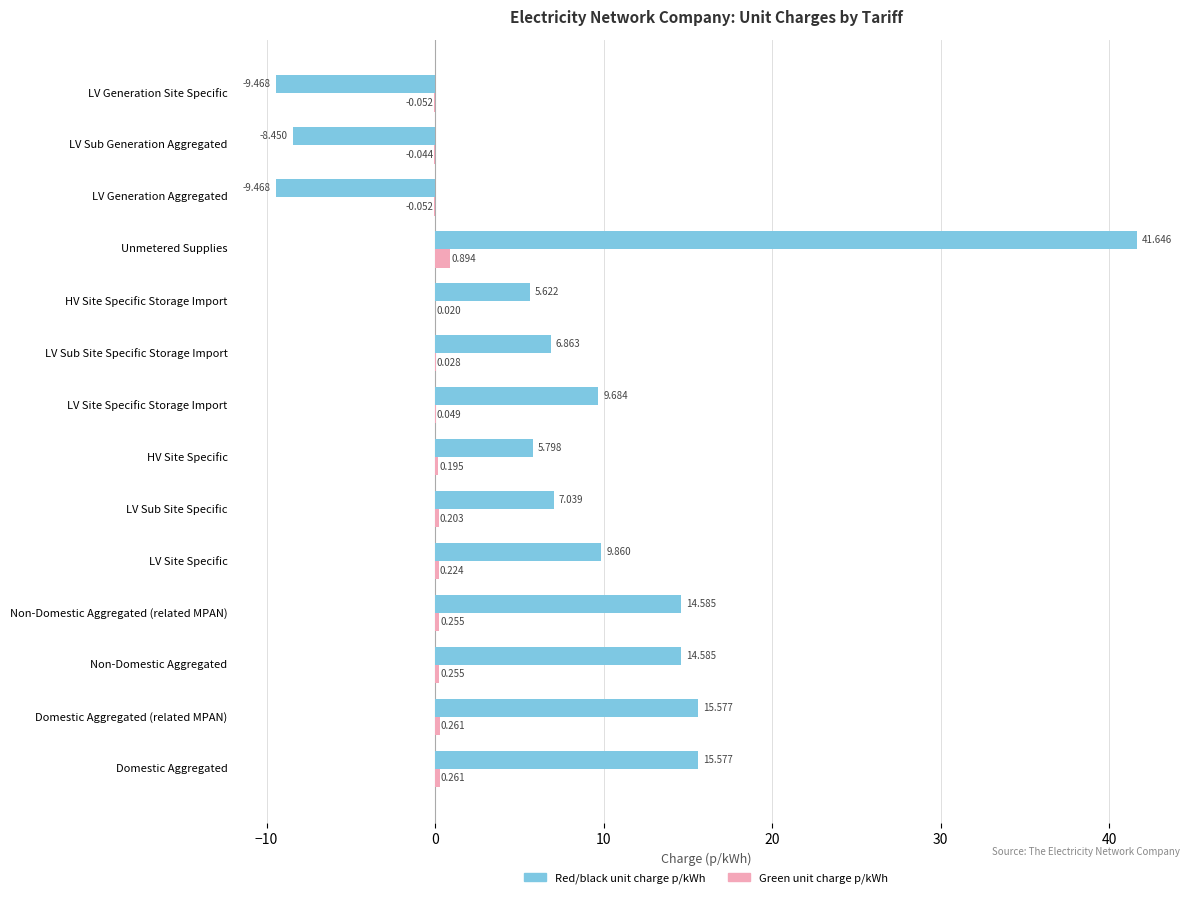

At which label is Green unit charge p/kWh closest to 0?

HV Site Specific Storage Import